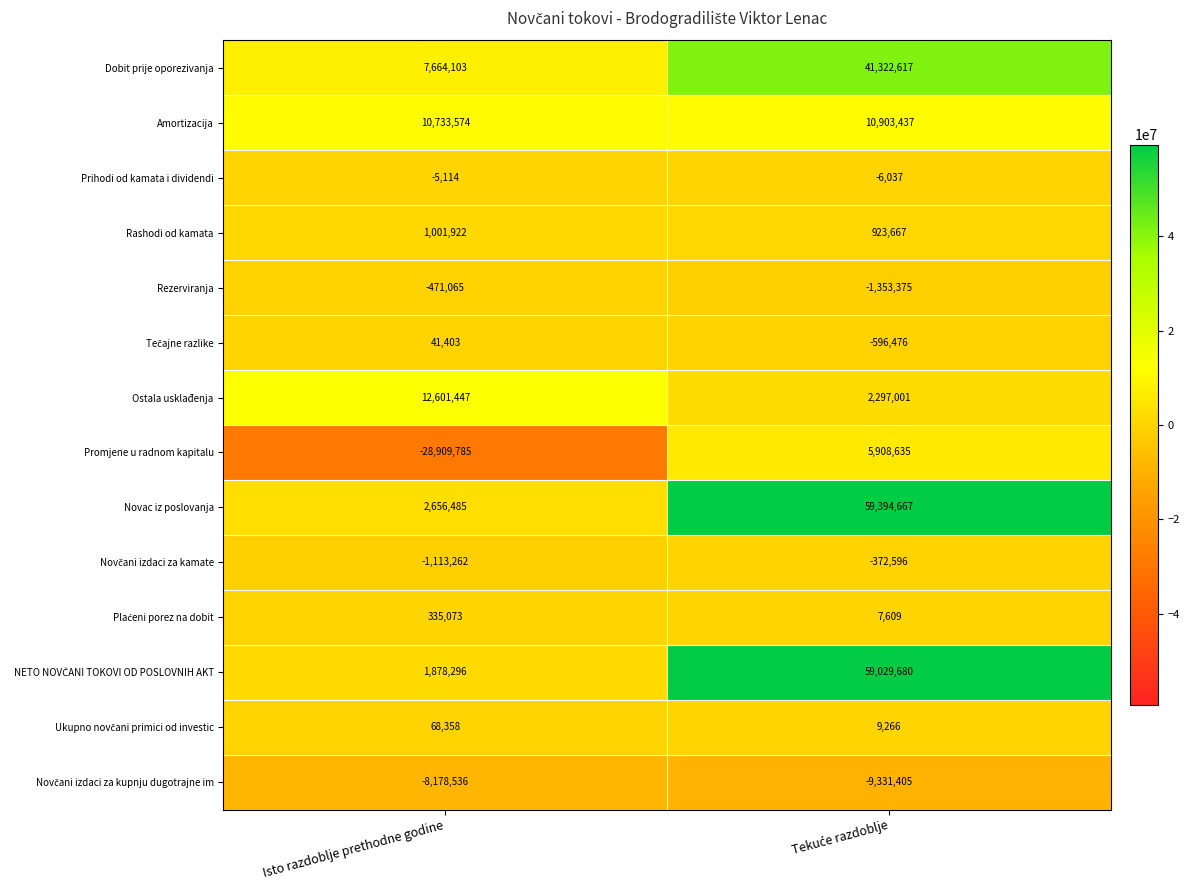

What is the spread (max minus min) of values at Isto razdoblje prethodne godine?

41511232